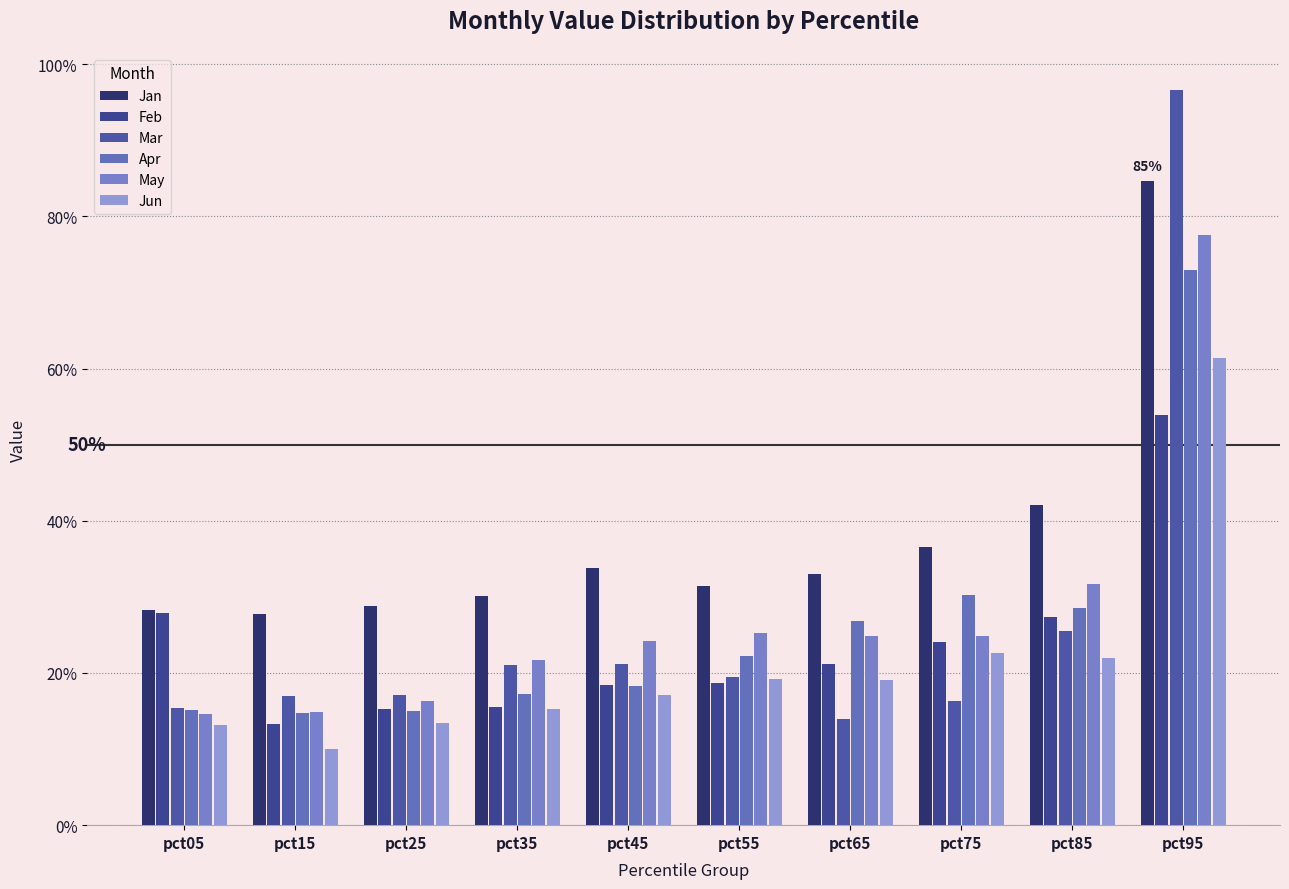

How many Jan values are between 0 and 1?

10